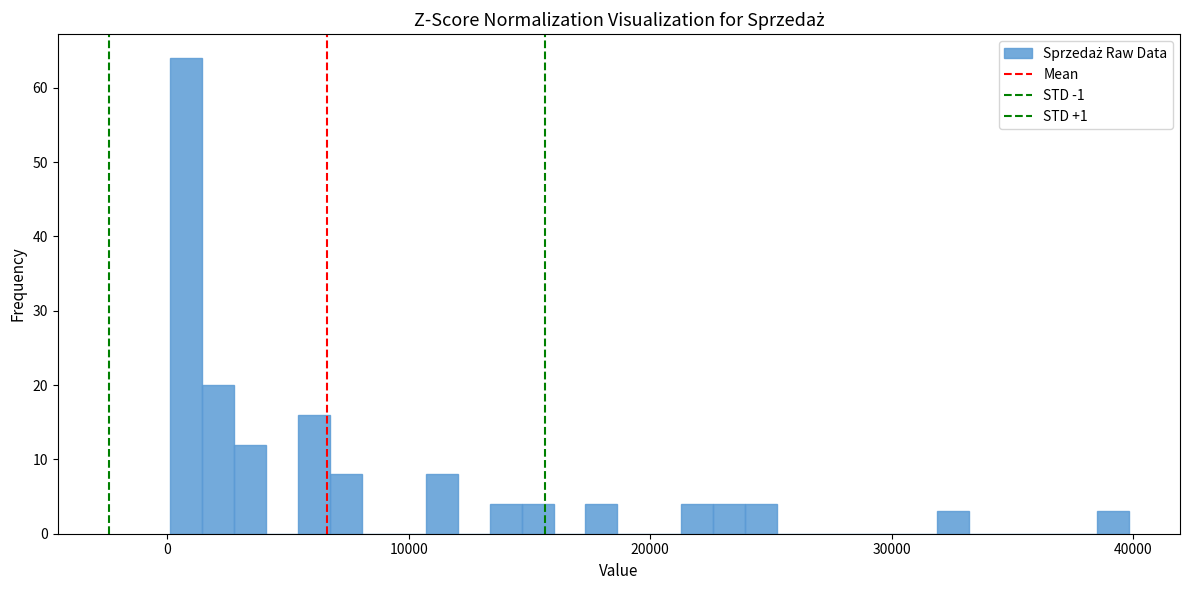

Around what value on the x-axis is the tallest bar? Give the approximate position of its centre, as read against the axis.

1000